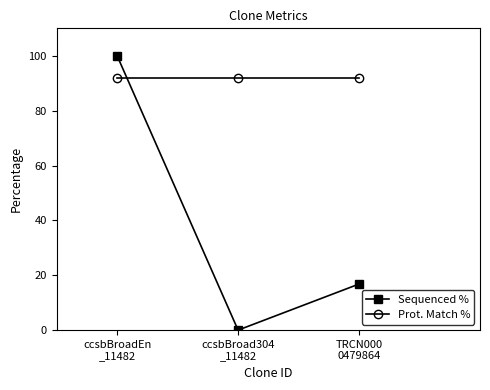

Which series has the widest spread of values?

Sequenced %